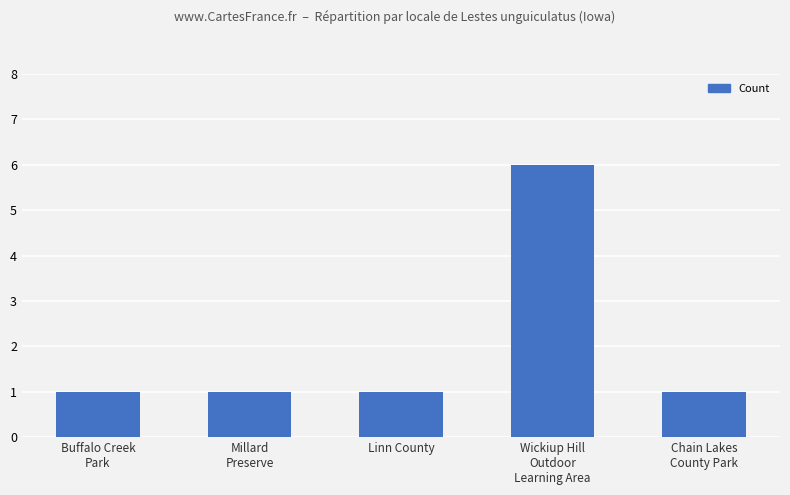

Which label corresponds to the largest value in the chart?

Wickiup Hill
Outdoor
Learning Area